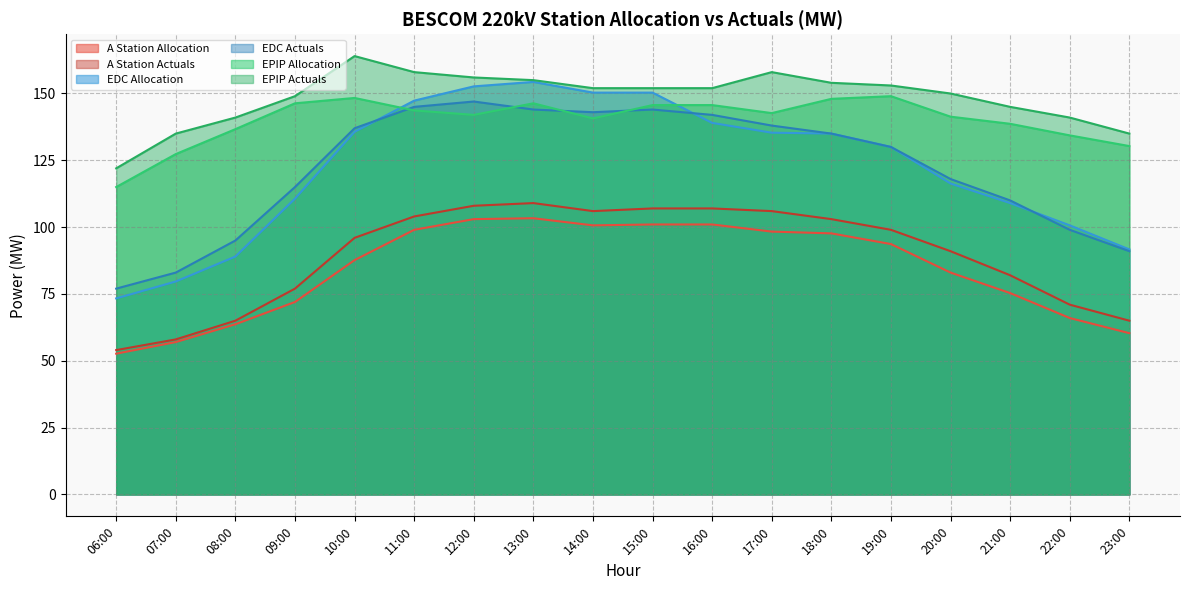

What is the sum of the EPIP Allocation values at 23:00 and 22:00?

264.7